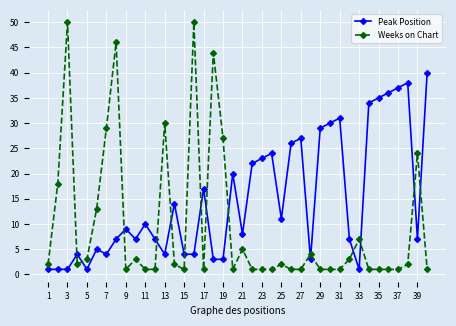

True or false: Weeks on Chart and Peak Position cross at least once.

True